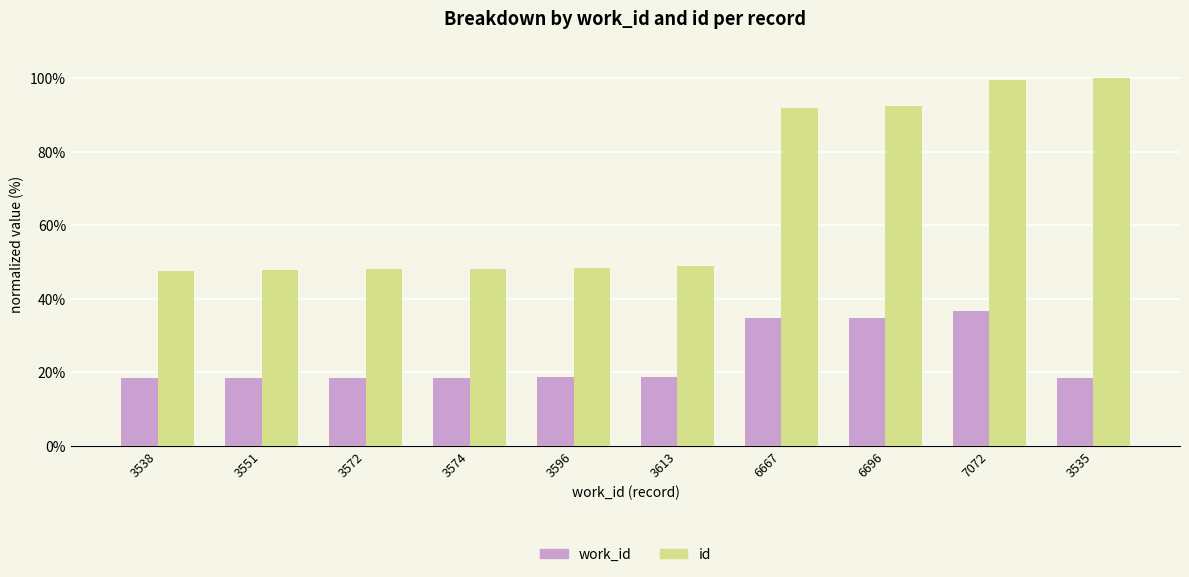

Which series changed the most between 3538 and 6667?

id